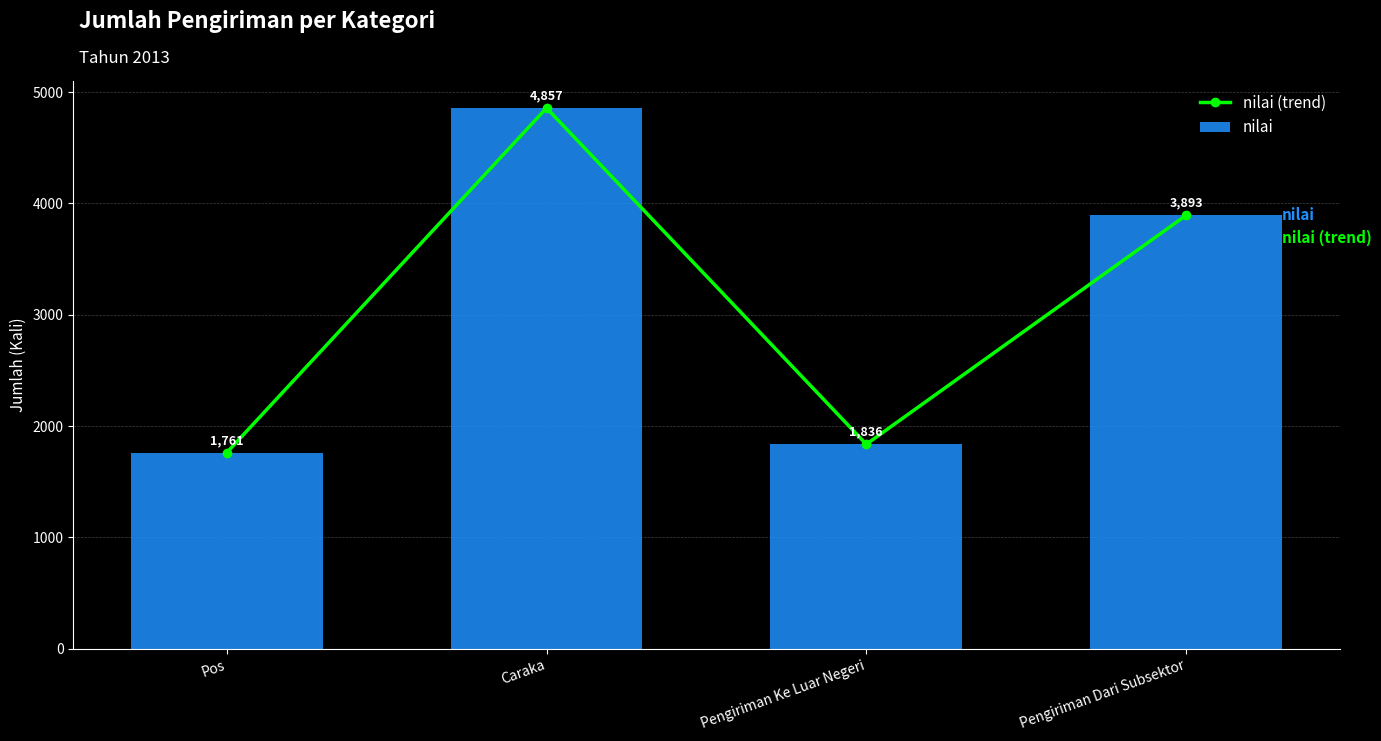

True or false: nilai has a value of 3103 at Pos.

False